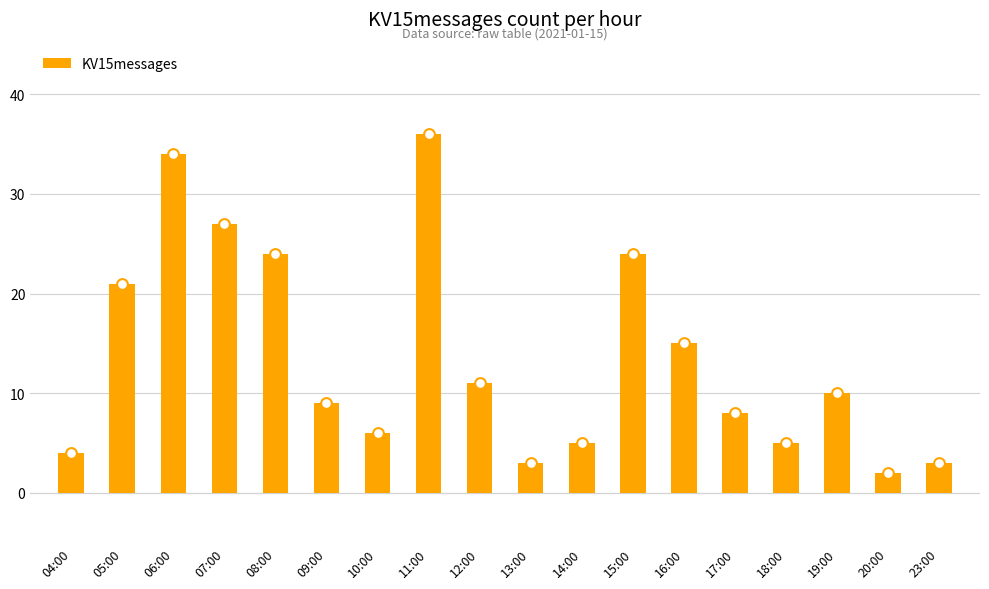

Which has a higher value, 11:00 or 09:00?

11:00